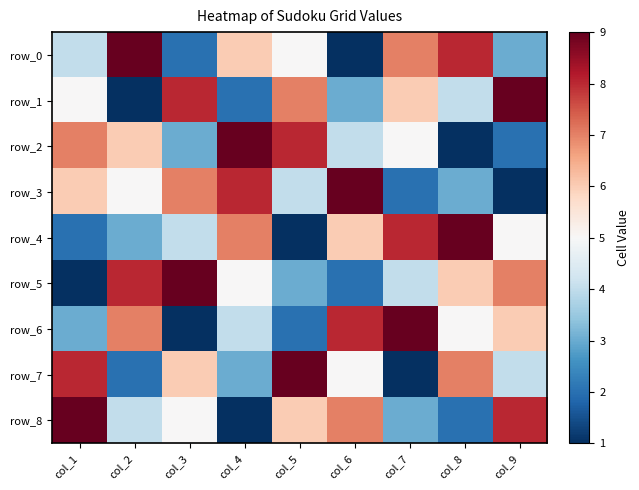

What is the difference between the maximum and second lowest values in the row_3 series?

7